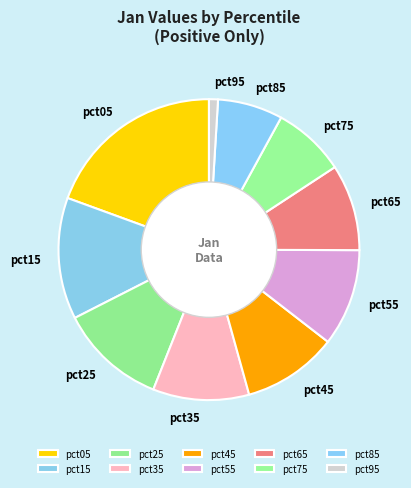

True or false: pct85 accounts for 1% of the total.

False